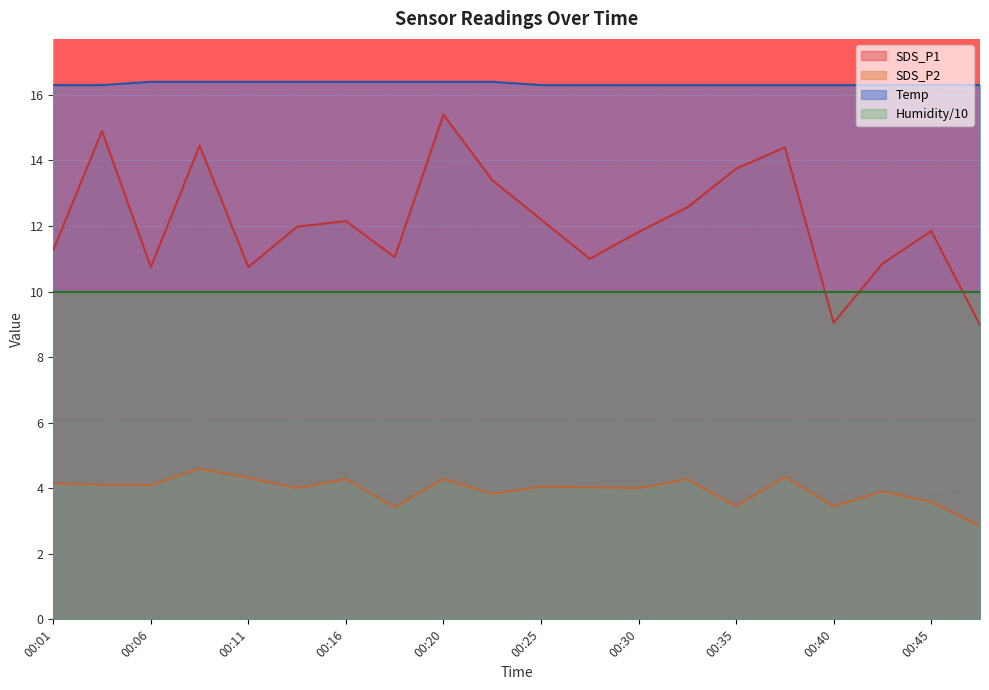

True or false: SDS_P1 and Temp intersect in this chart.

False